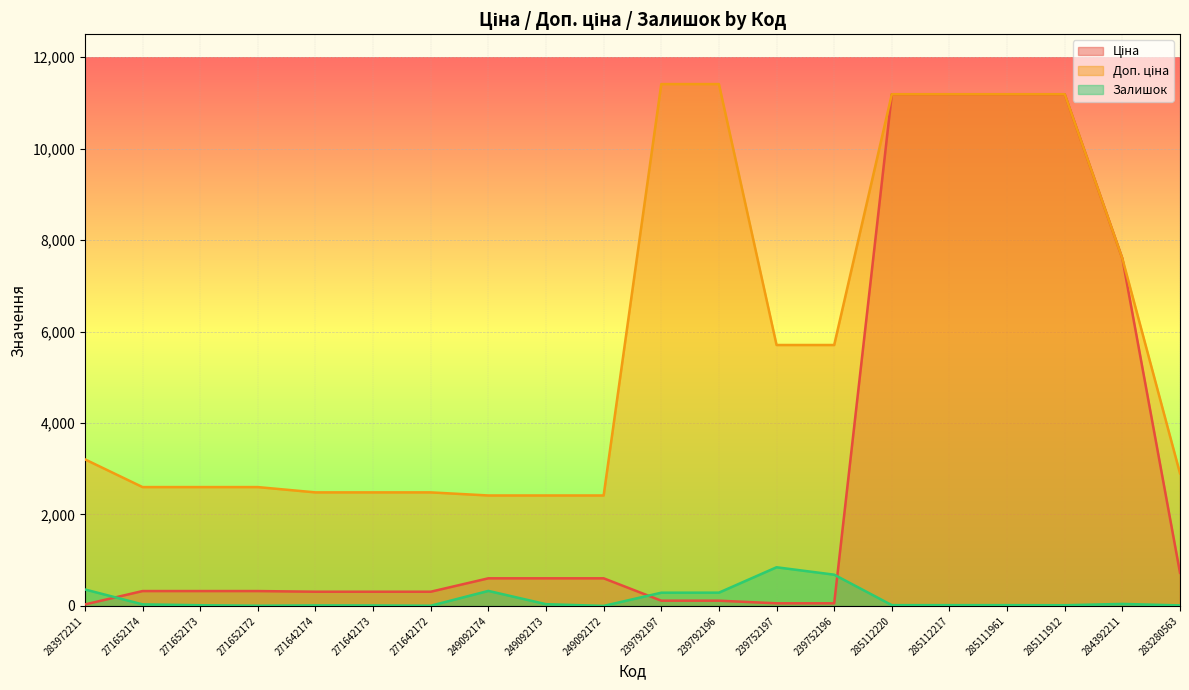

What are all the series names shown in the legend?

Ціна, Доп. ціна, Залишок